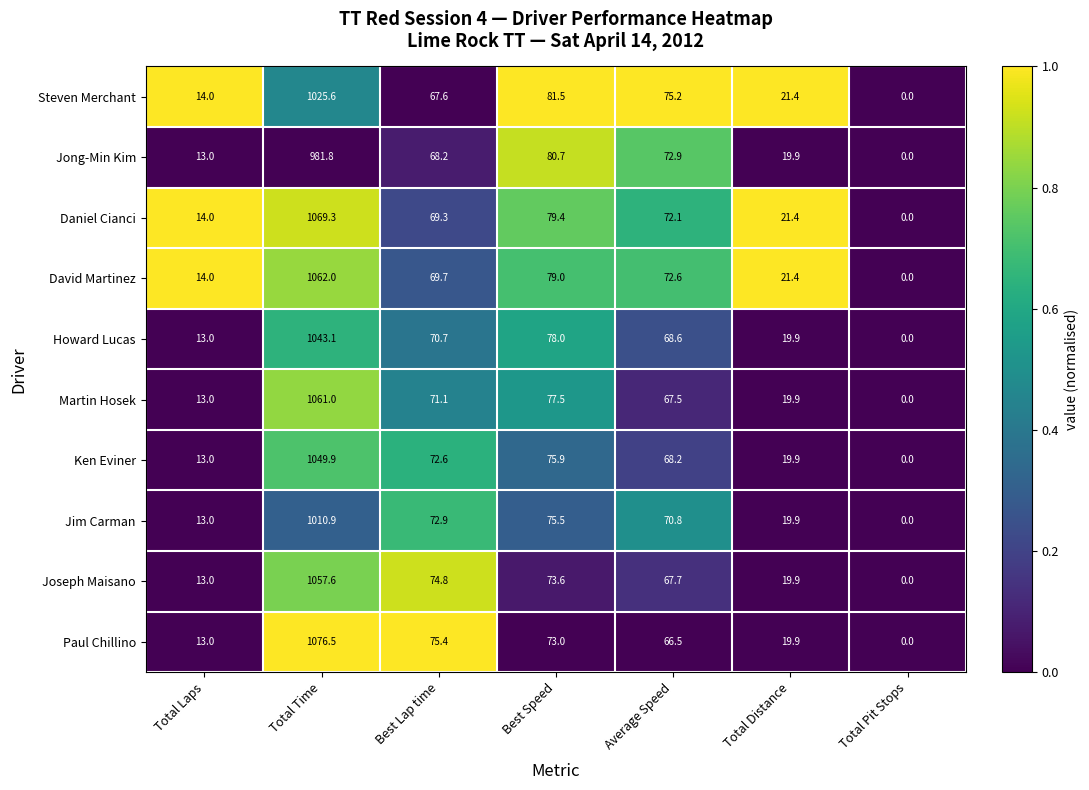

True or false: Ken Eviner has a value of 19.9 at Total Distance.

True